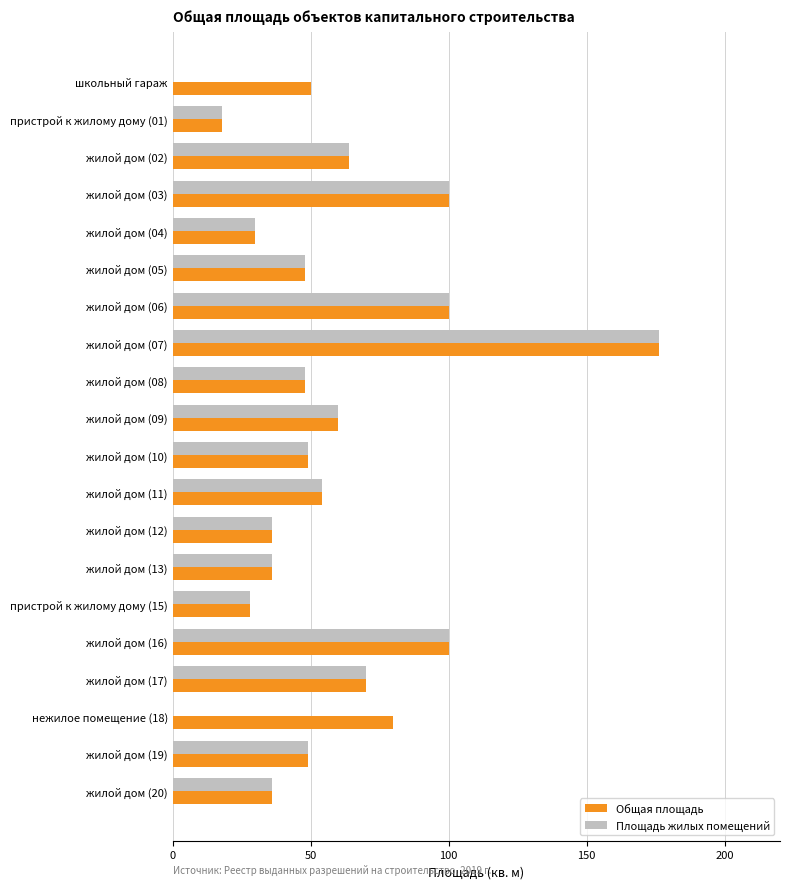

True or false: Общая площадь has a value of 22 at жилой дом (16).

False